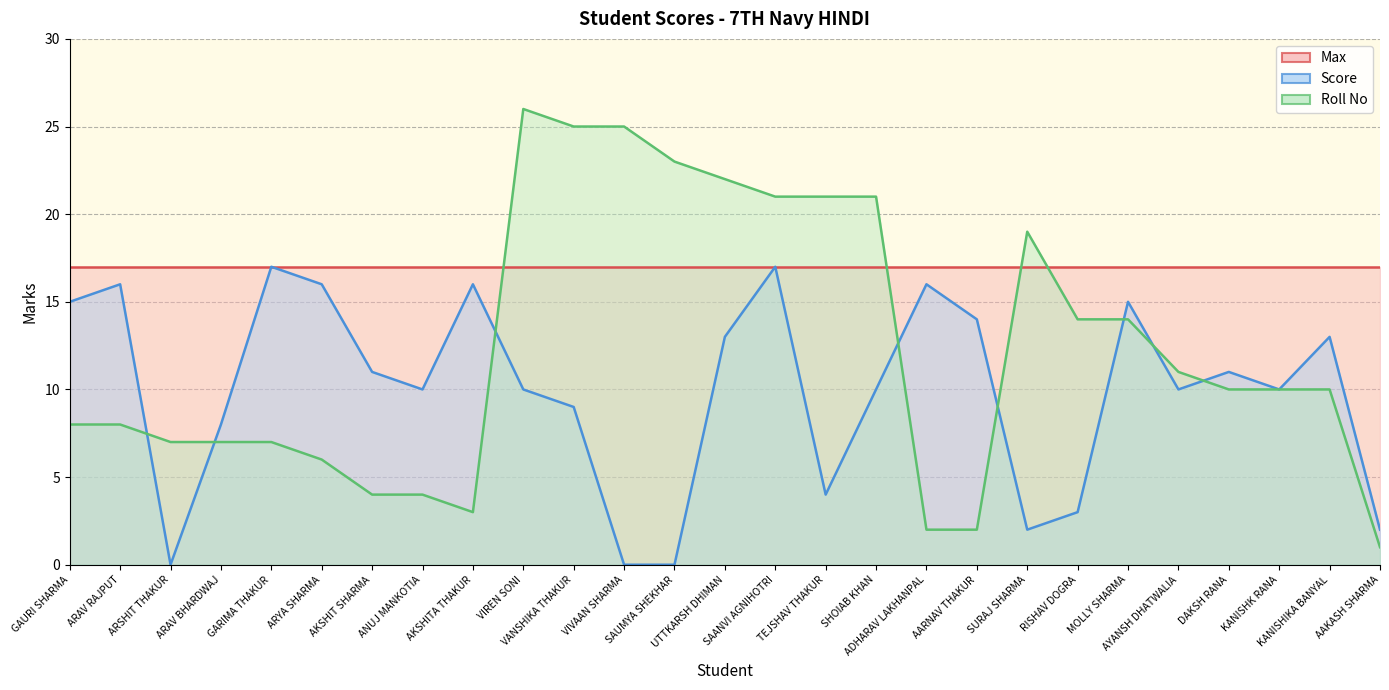

What is the difference between the second highest and minimum values in the Score series?

17